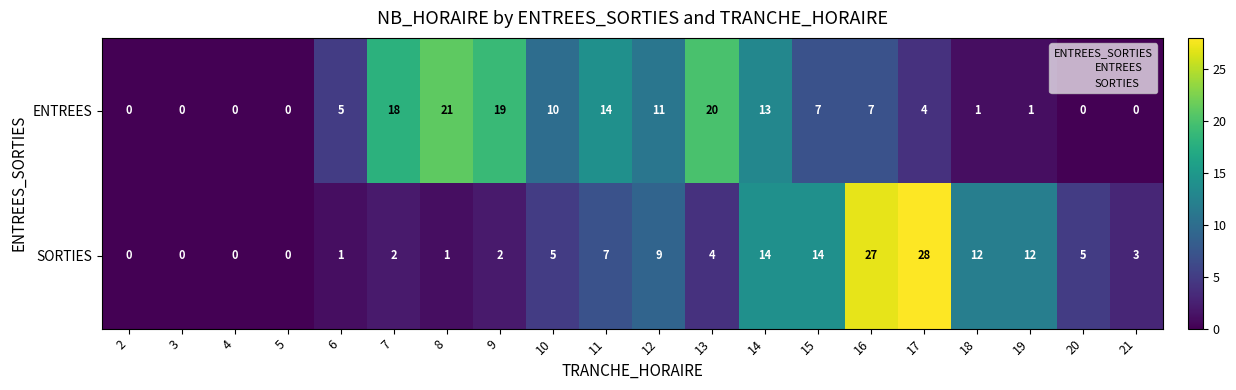

What is the total value across all series at 15?

21